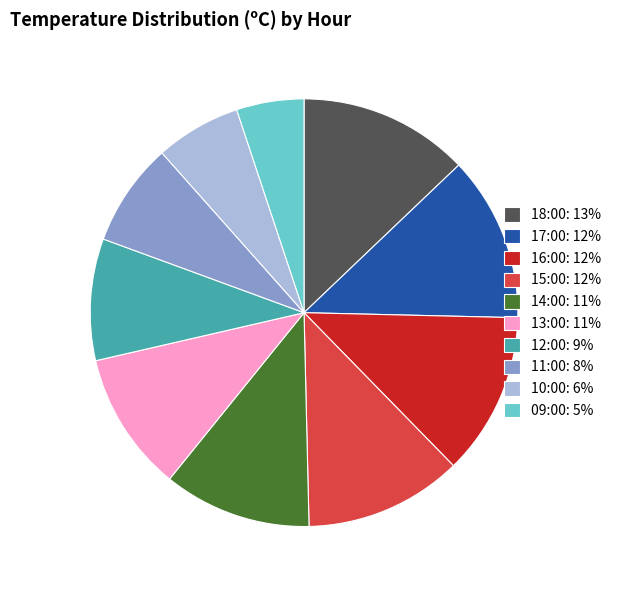

Between 14:00 and 15:00, which is larger?

15:00